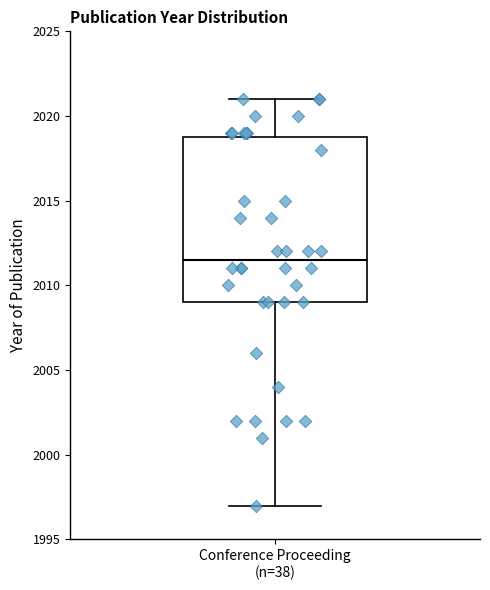

Where is the lower edge of the box for Conference Proceeding (n=38) on the y-axis? The values are not printed on the chart, so give them approximately, as read against the axis.

2009.0